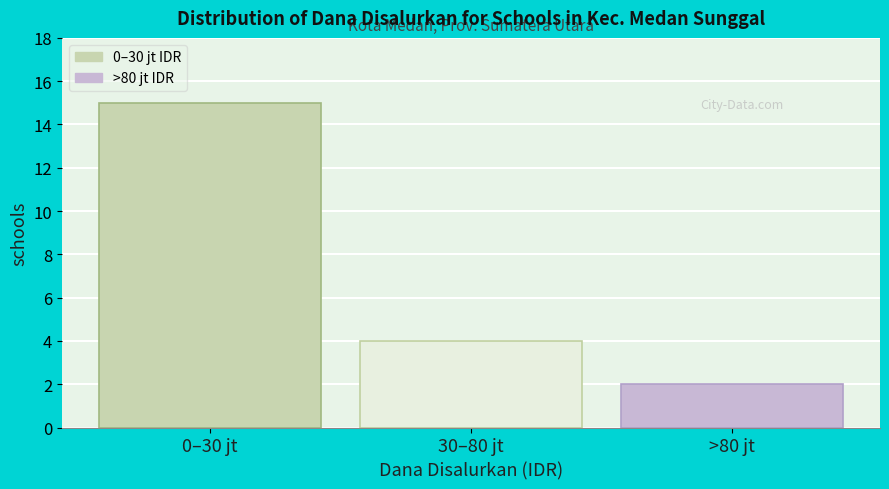

Reading left to right, what are all the values shown in this chart?

15	4	2